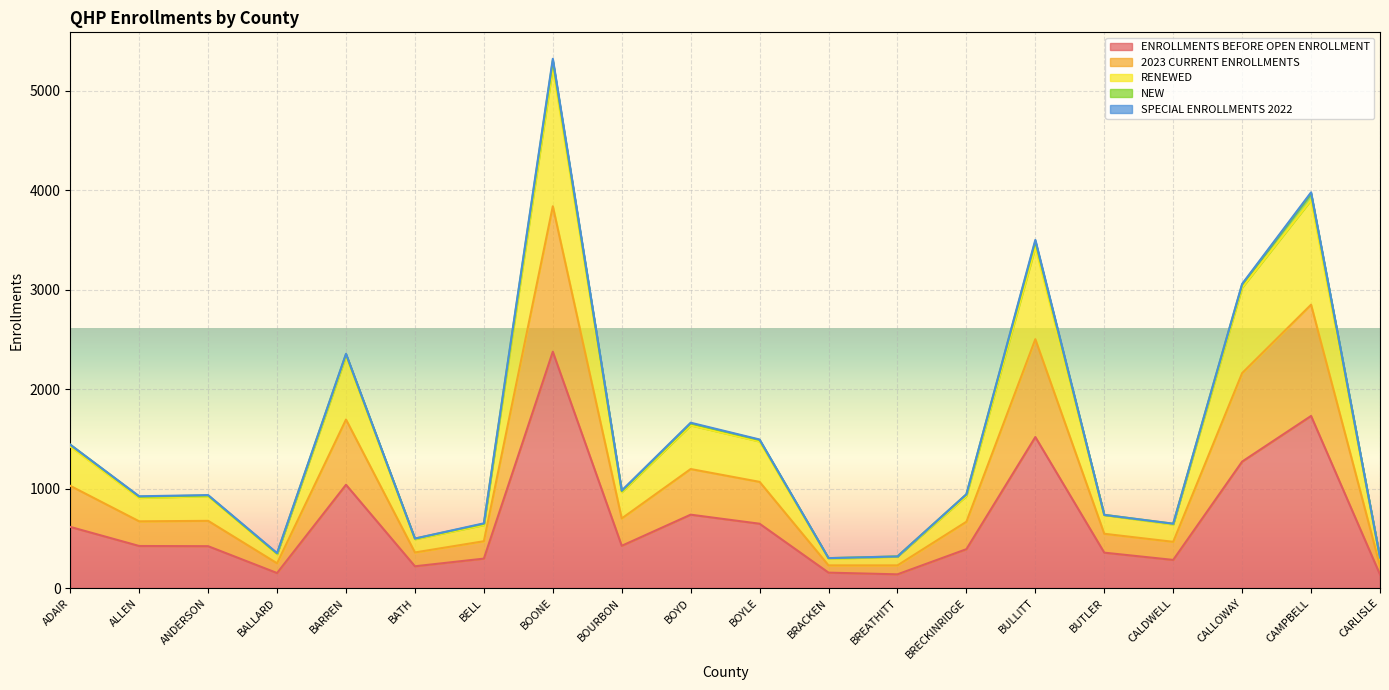

What is the value of the ENROLLMENTS BEFORE OPEN ENROLLMENT point at the 12th from the left?

155